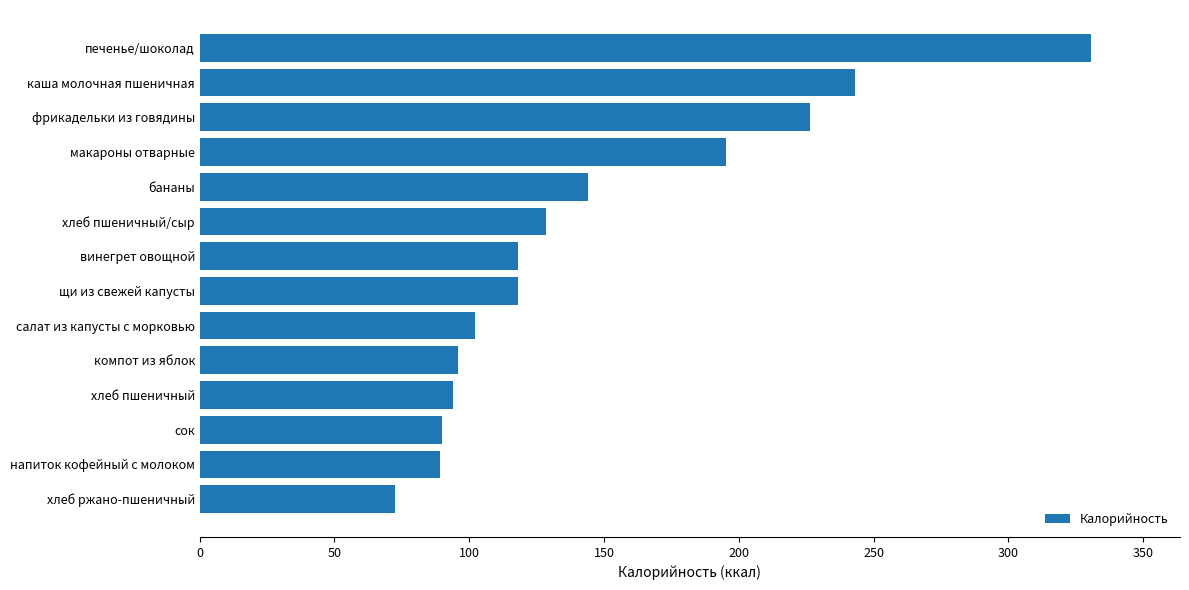

What is the ratio of the value at фрикадельки из говядины to the value at хлеб пшеничный?

2.4